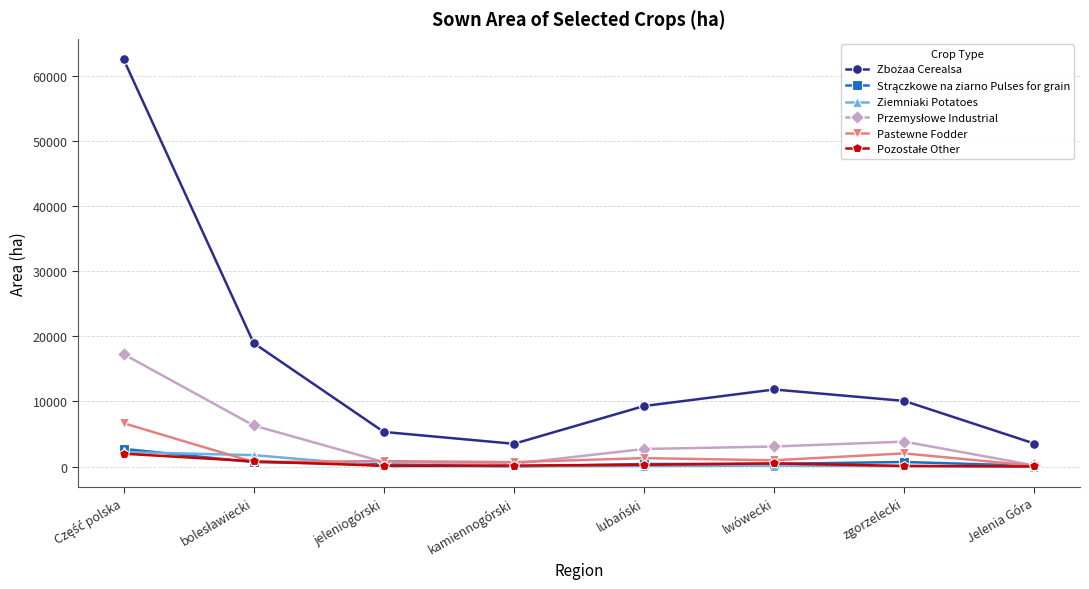

What is the label of the 5th point from the right?

kamiennogórski